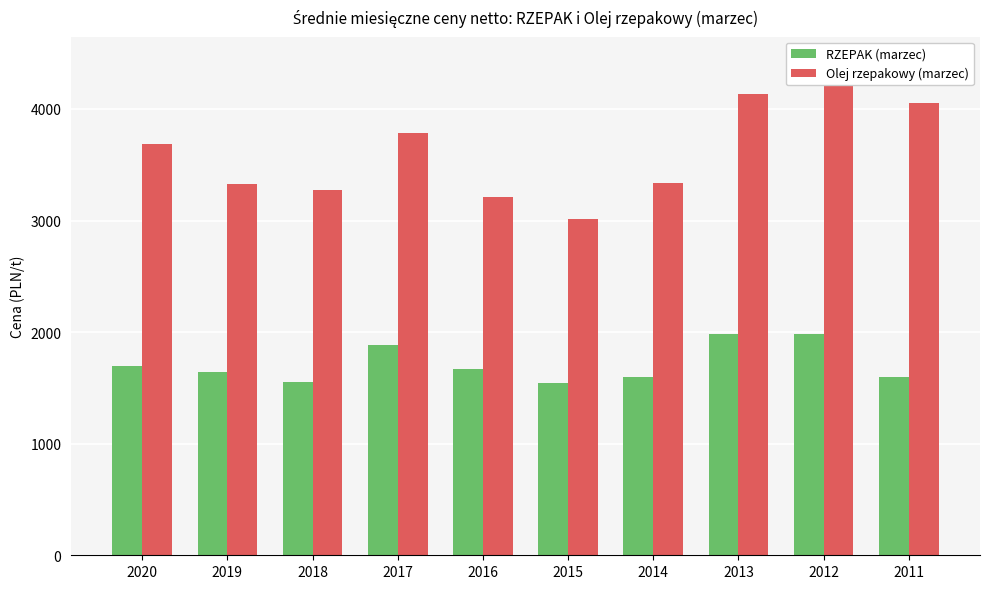

Which category has the highest value in the RZEPAK (marzec) series?

2013